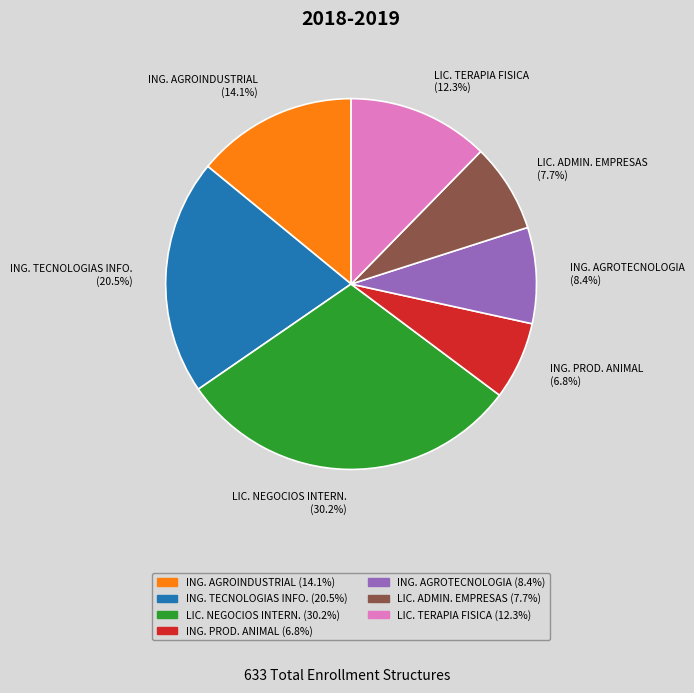

Rank the categories by value from lowest to highest.

ING. PROD. ANIMAL, LIC. ADMIN. EMPRESAS, ING. AGROTECNOLOGIA, LIC. TERAPIA FISICA, ING. AGROINDUSTRIAL, ING. TECNOLOGIAS INFO., LIC. NEGOCIOS INTERN.